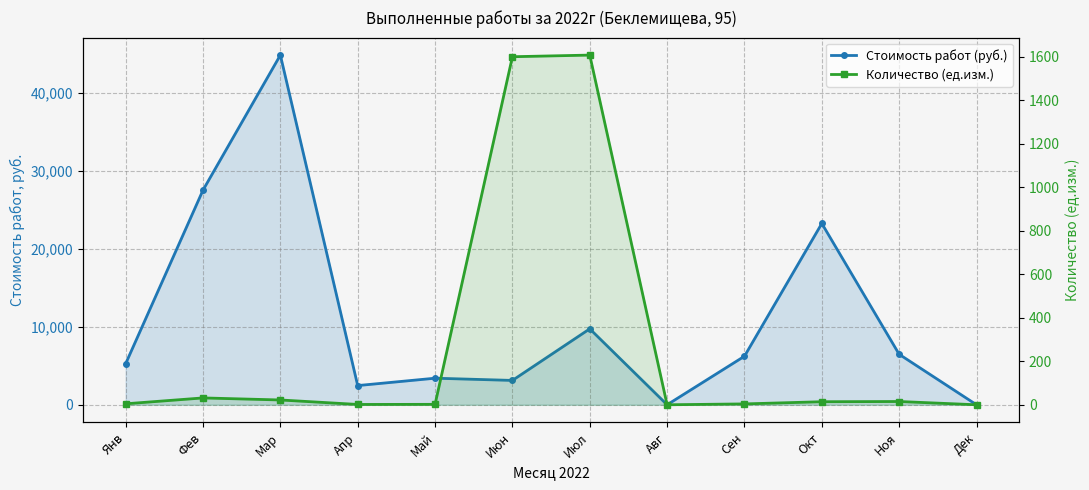

At Июл, list the series in order from smallest to largest.

Количество (ед.изм.), Стоимость работ (руб.)